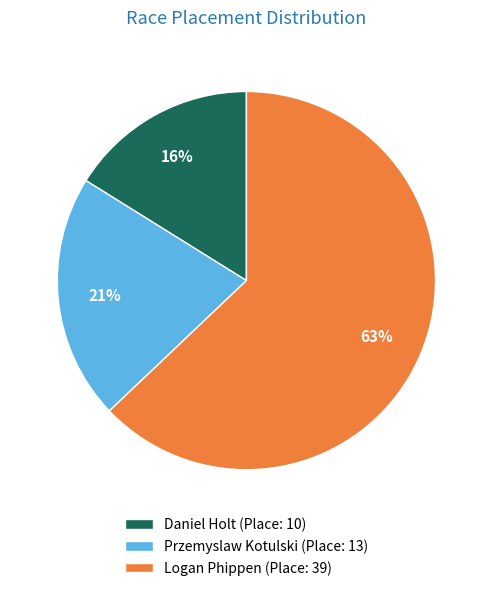

The Przemyslaw Kotulski slice represents 30% of the pie. True or false?

False